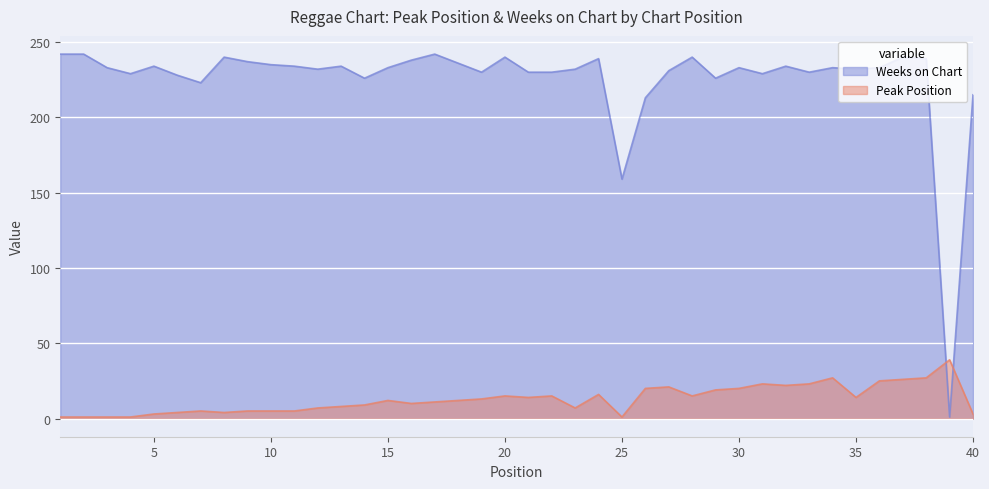

List the series in order of their overall mean, highest first.

Weeks on Chart, Peak Position